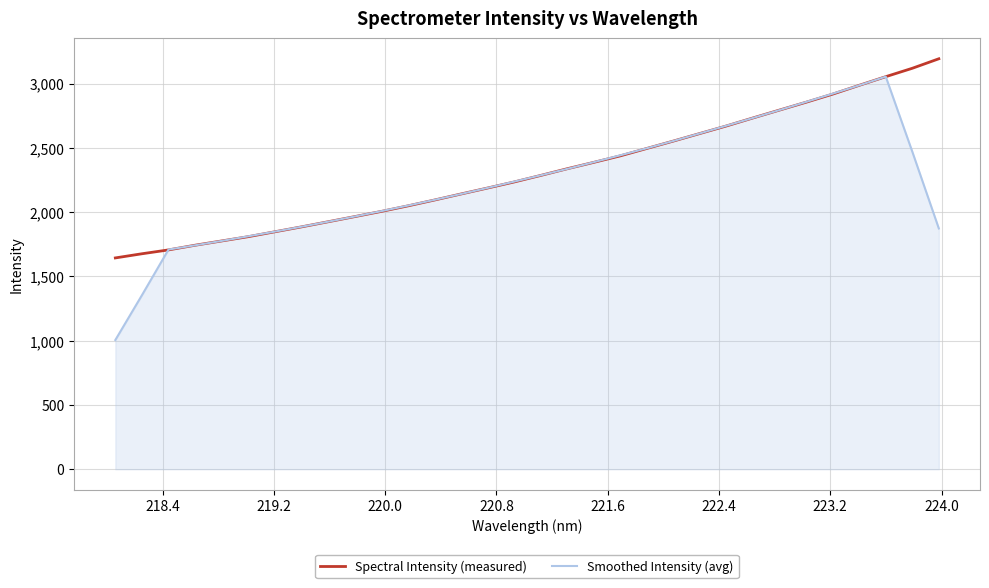

What is the difference between the maximum and second lowest values in the Smoothed Intensity (avg) series?

1700.2